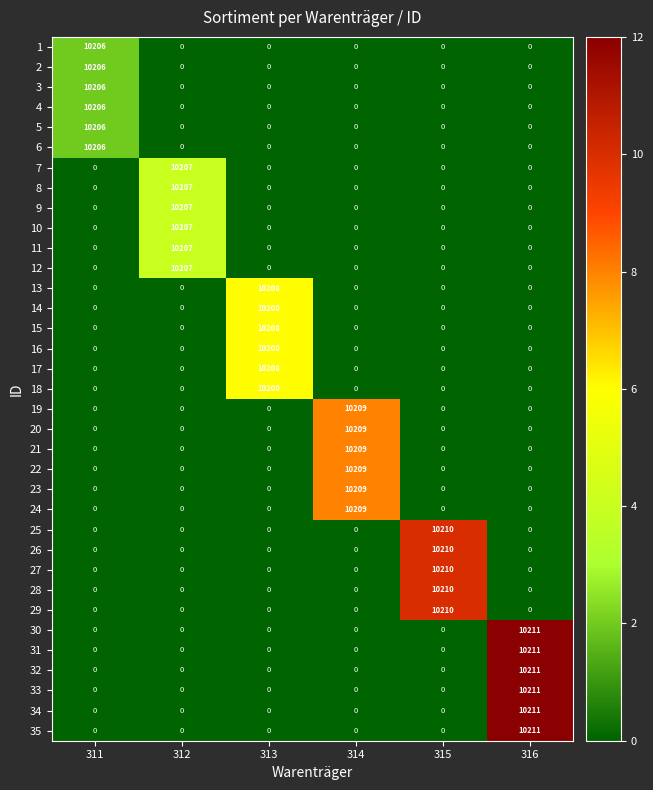

At which category is the sum across all series the highest?

316